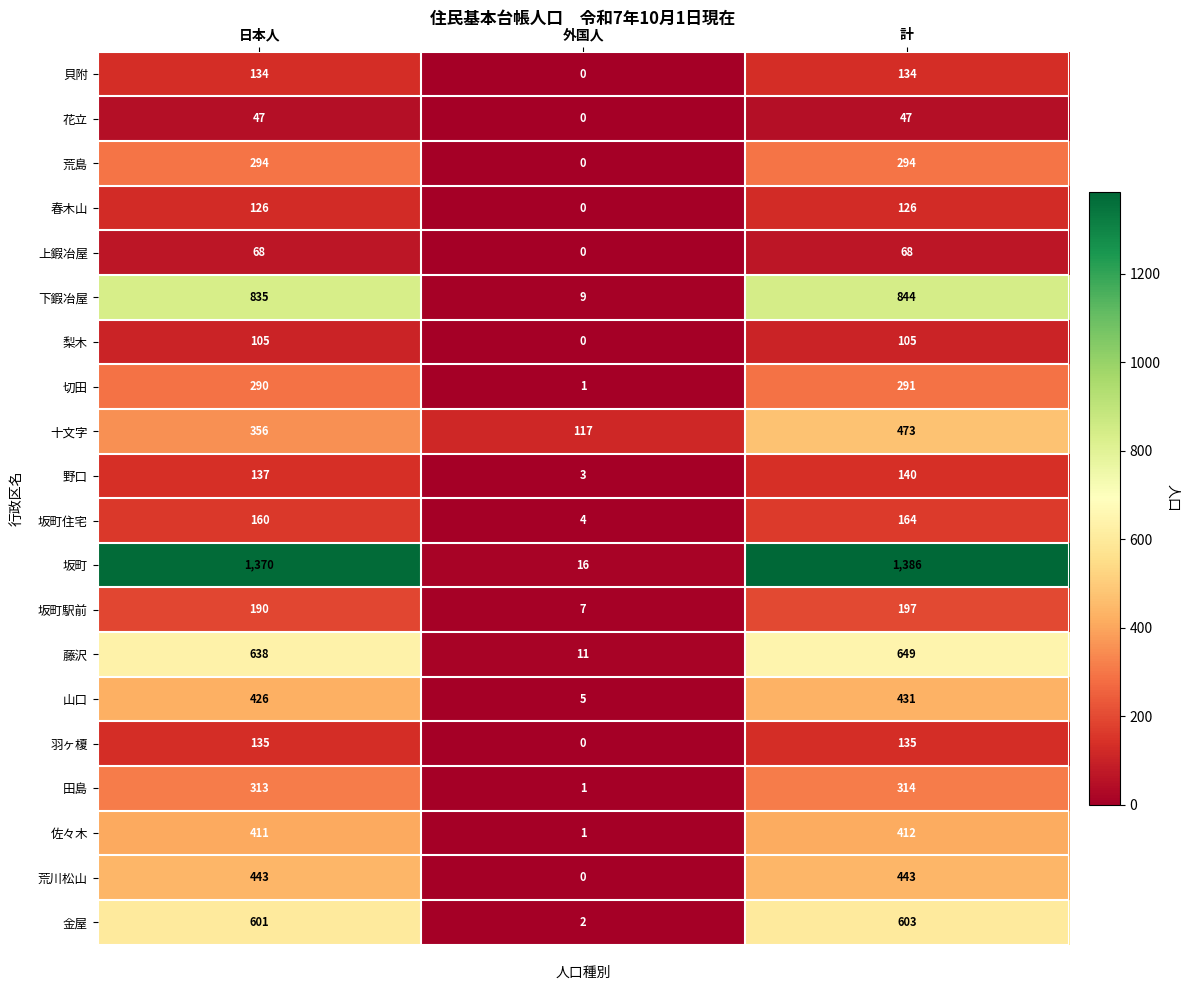

What is the difference between the 切田 values at 外国人 and 日本人?

289